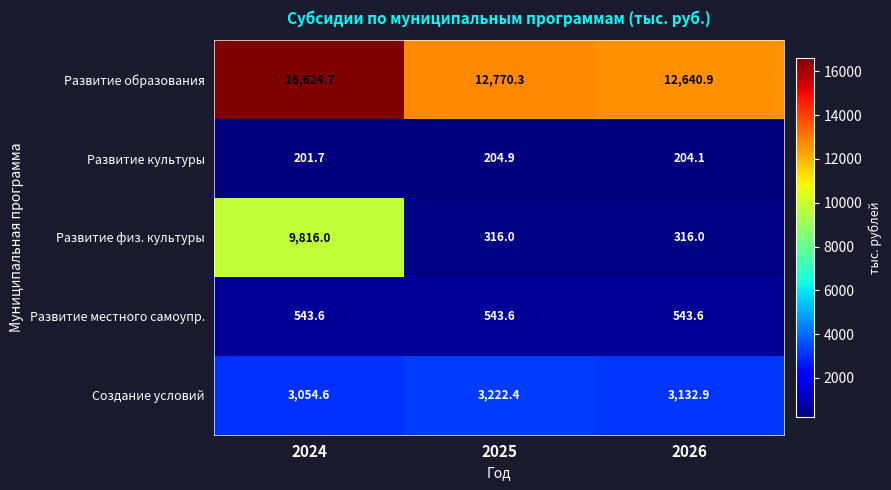

True or false: Развитие культуры has a value of 72.0 at 2025.

False